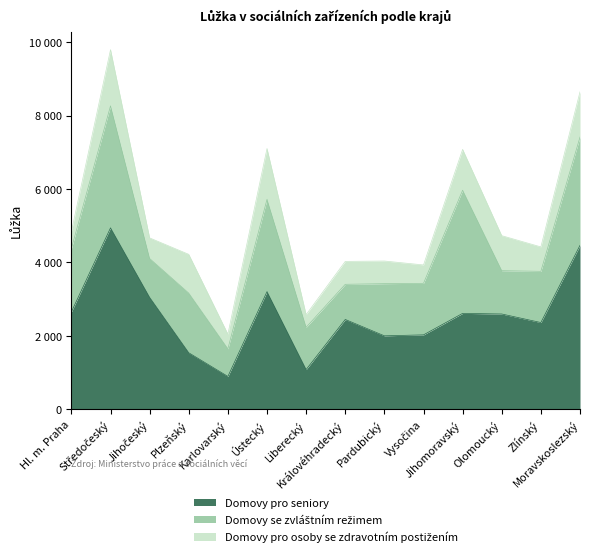

True or false: Domovy pro osoby se zdravotním postižením and Domovy pro seniory intersect in this chart.

False